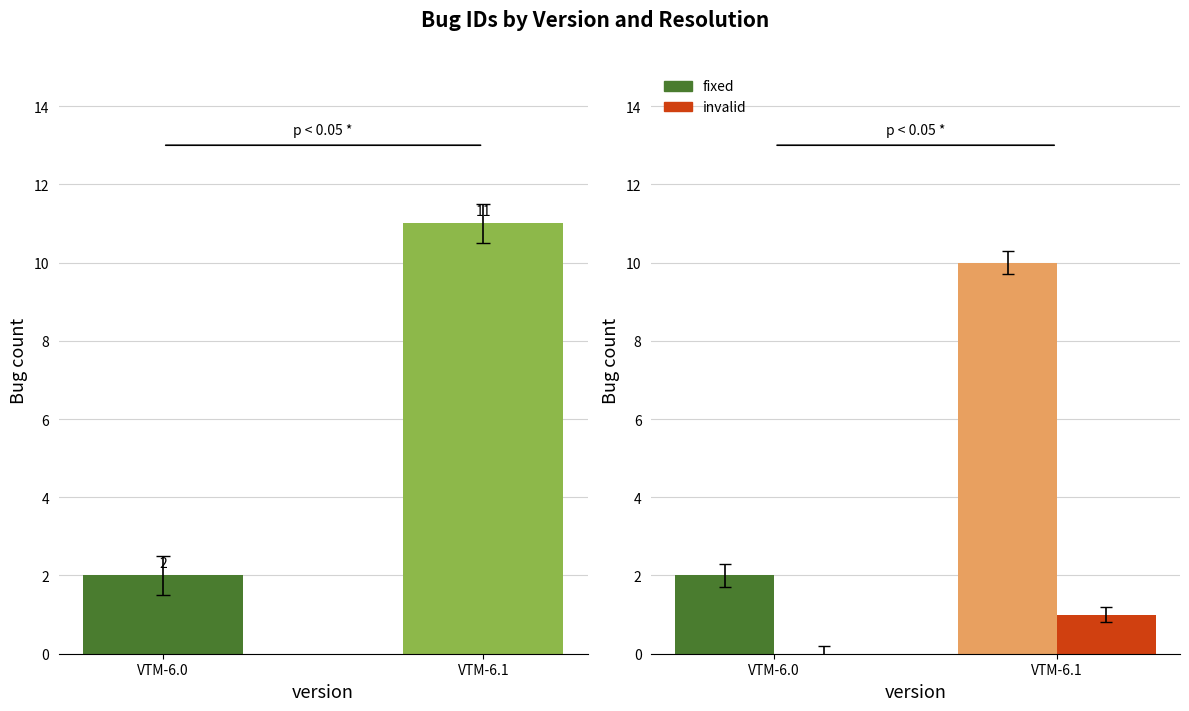

The value of count per version at VTM-6.1 is 3. True or false?

False